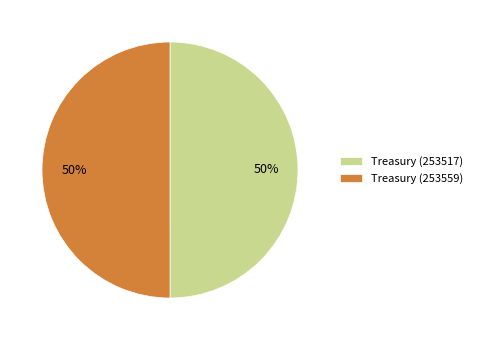

True or false: Treasury (253559) accounts for 40% of the total.

False